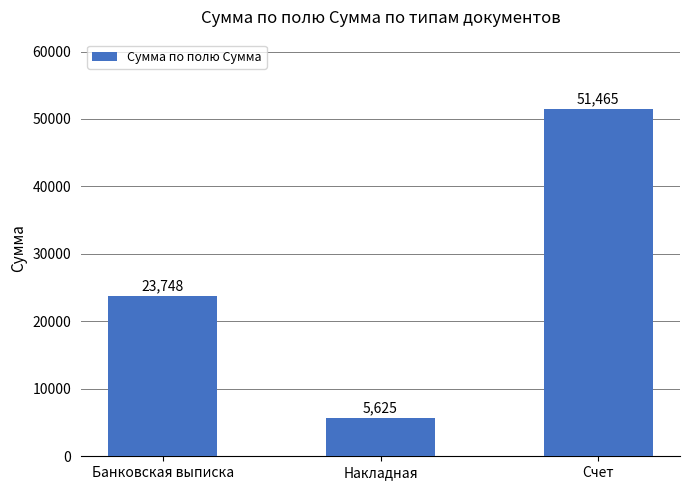

Reading left to right, transcribe all the data shown in this chart.

23748	5625	51465